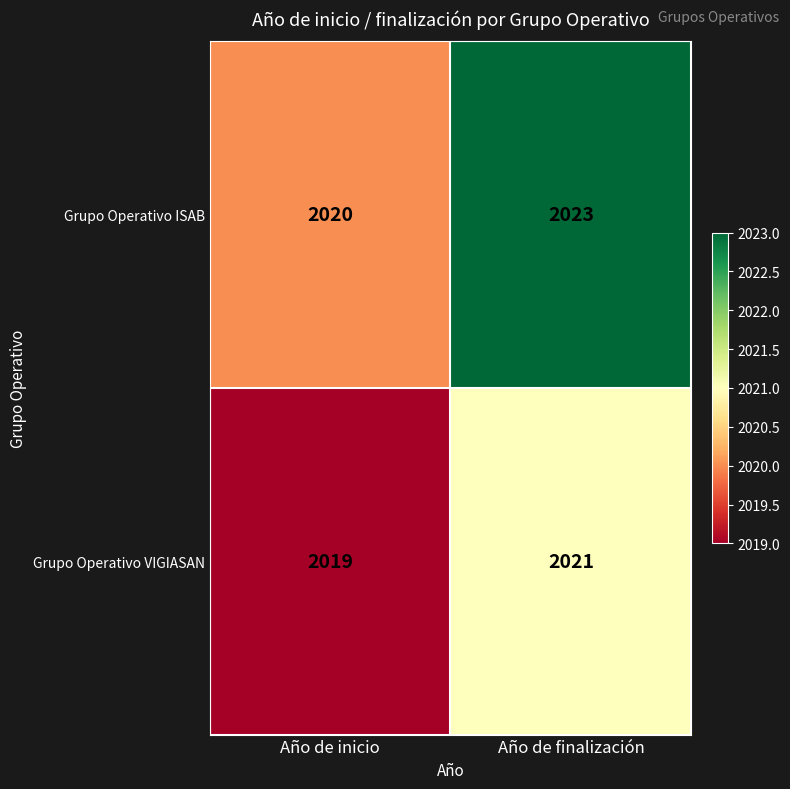

Reading left to right, list all the values displayed in this chart.

Grupo Operativo ISAB: Año de inicio=2020	Año de finalización=2023
Grupo Operativo VIGIASAN: Año de inicio=2019	Año de finalización=2021